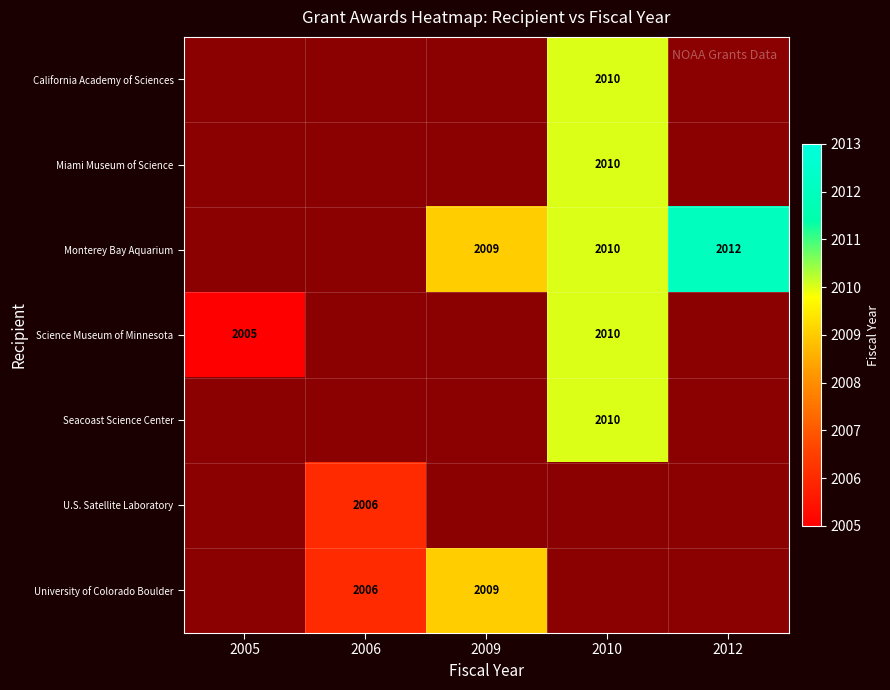

Is it true that Monterey Bay Aquarium equals 1029 at 2012?

False